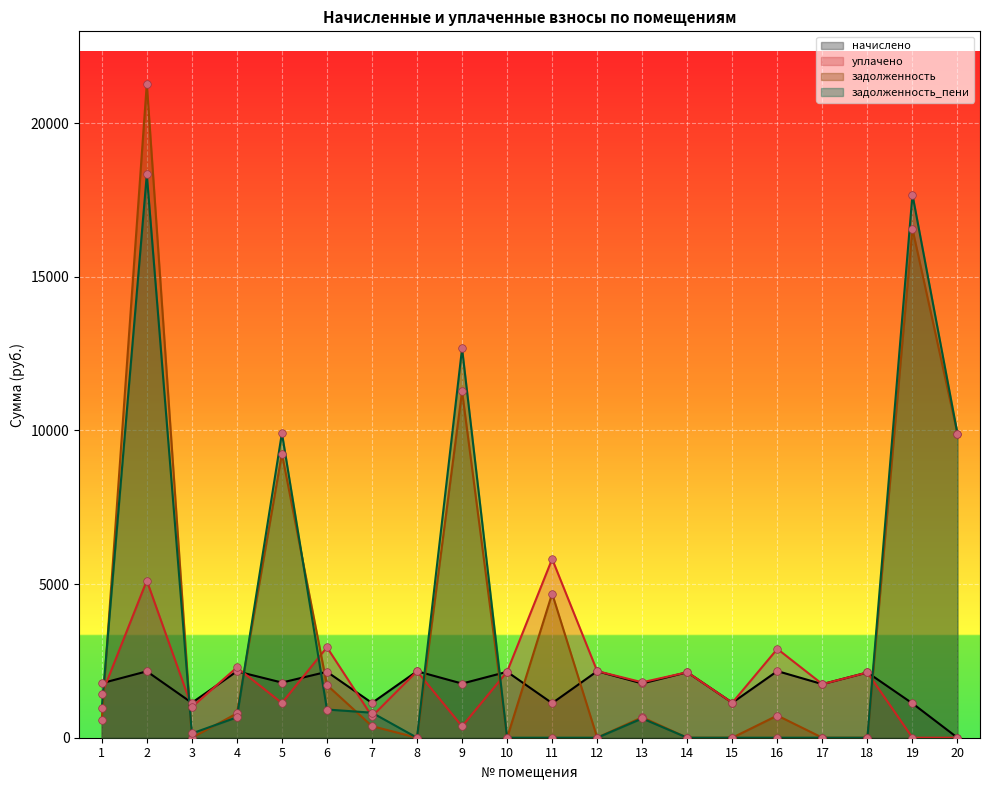

What are all the series names shown in the legend?

начислено, уплачено, задолженность, задолженность_пени